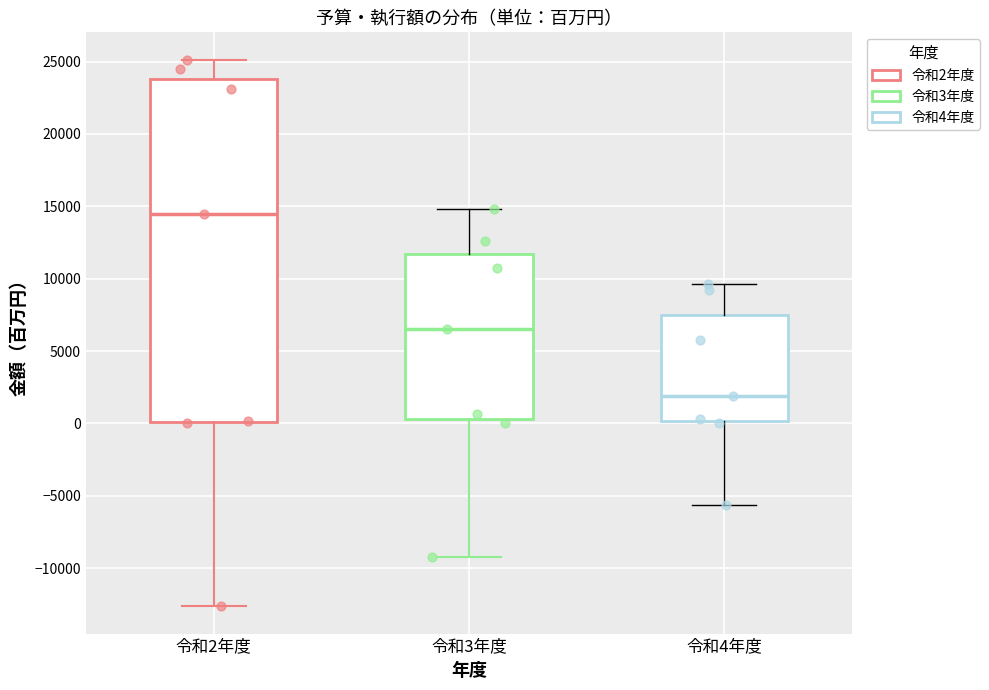

Which box's median line is the highest?

令和2年度